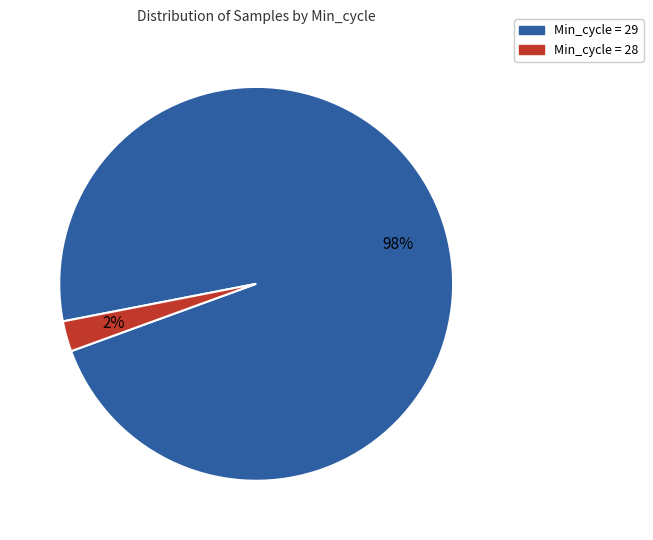

To the nearest percent, what is the average slice percentage?

50%